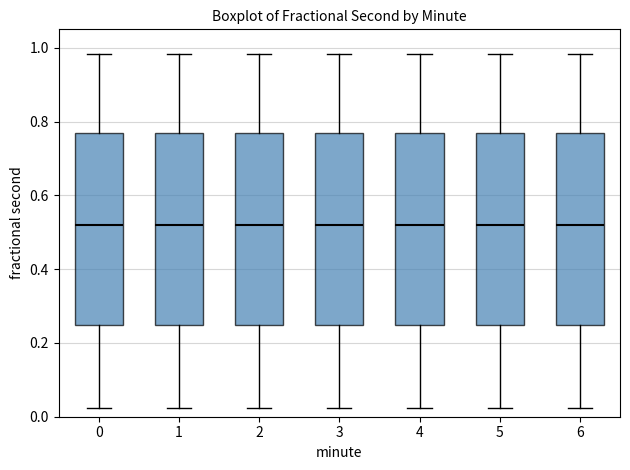

Reading left to right, transcribe this box plot: for each box, give where its median line is, the range the box spans, and where its two whiskers end, as read against the y-axis. The values are not printed on the chart, so give them approximately, as read against the axis.

0: median 0.52, box 0.24 to 0.76, whiskers 0.02 to 0.98
1: median 0.52, box 0.24 to 0.76, whiskers 0.02 to 0.98
2: median 0.52, box 0.24 to 0.76, whiskers 0.02 to 0.98
3: median 0.52, box 0.24 to 0.76, whiskers 0.02 to 0.98
4: median 0.52, box 0.24 to 0.76, whiskers 0.02 to 0.98
5: median 0.52, box 0.24 to 0.76, whiskers 0.02 to 0.98
6: median 0.52, box 0.24 to 0.76, whiskers 0.02 to 0.98